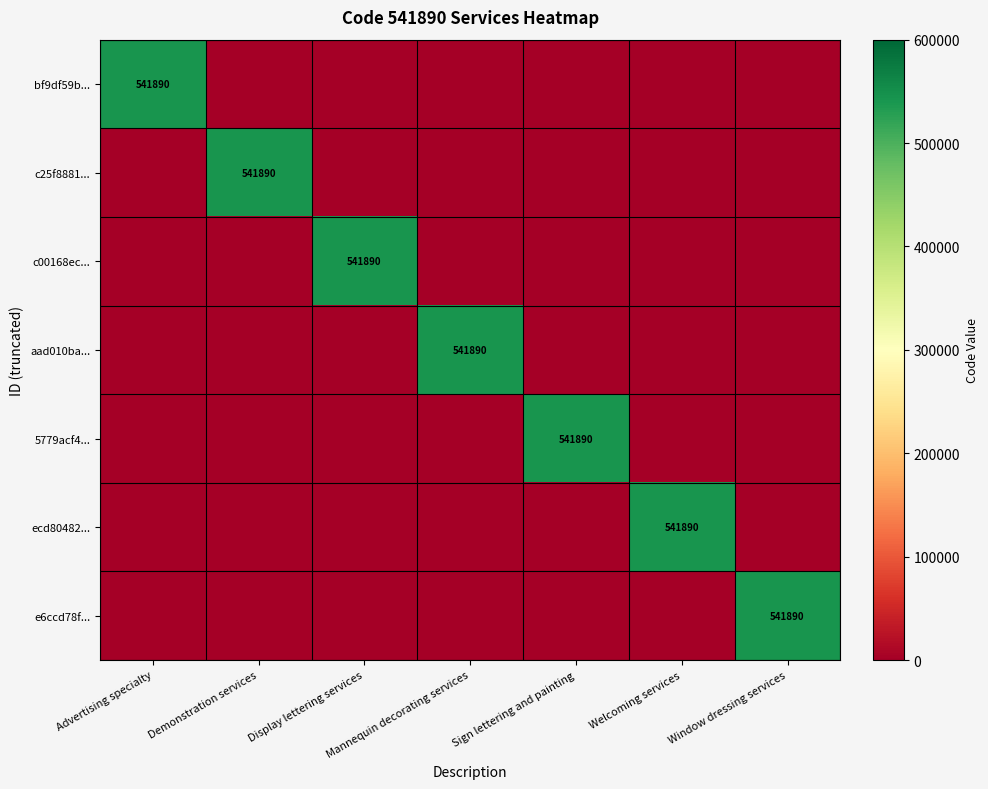

Which label corresponds to the largest value in the chart?

Advertising specialty